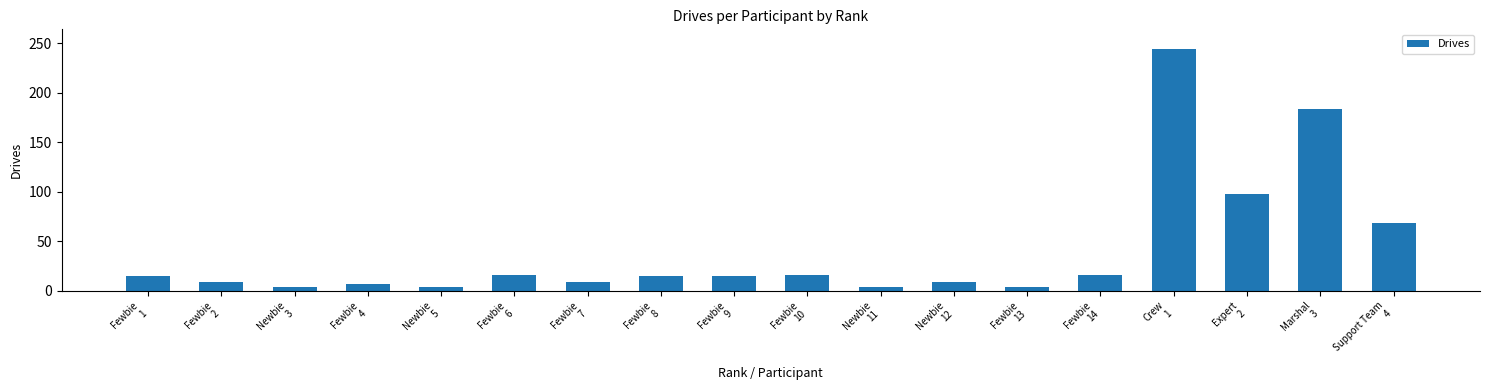

What is the difference between the maximum and minimum values?

240